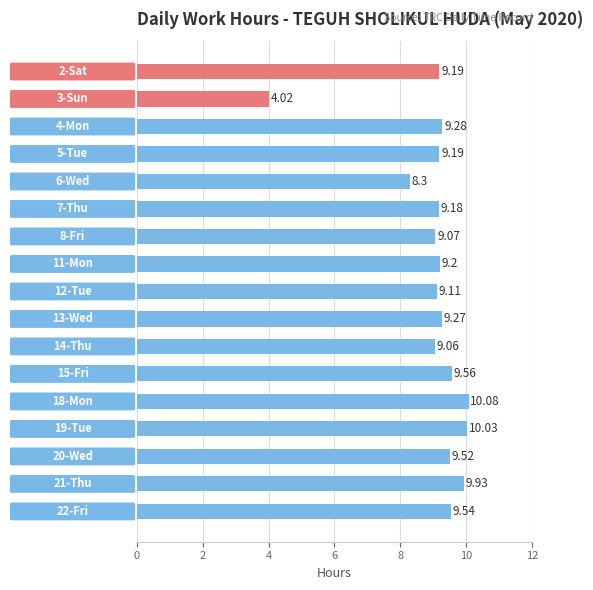

What is the average value?

9.0